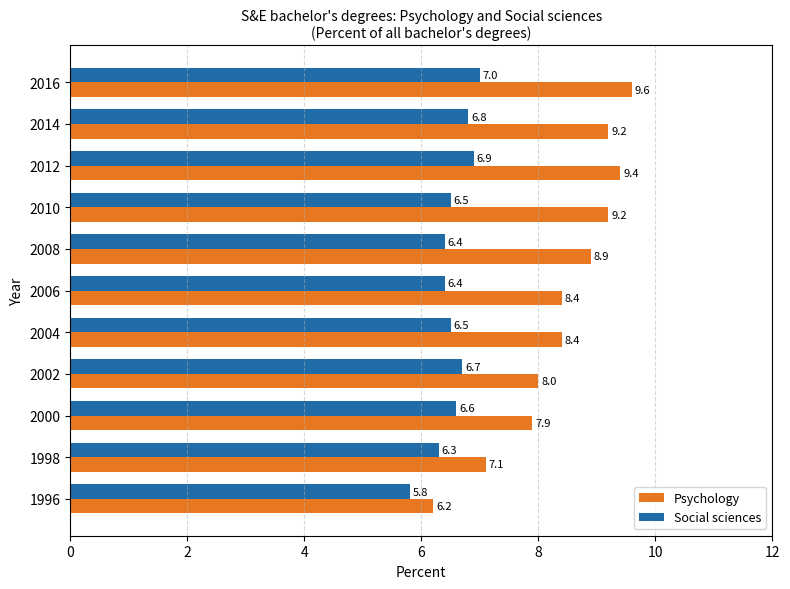

Where is Psychology nearest to the value 7?

1998